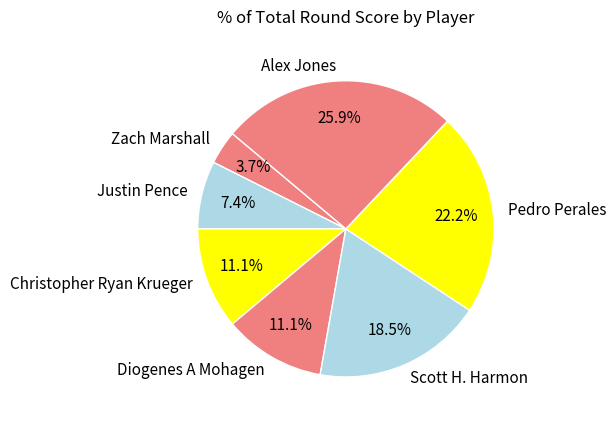

Which category has the biggest portion of the pie?

Alex Jones